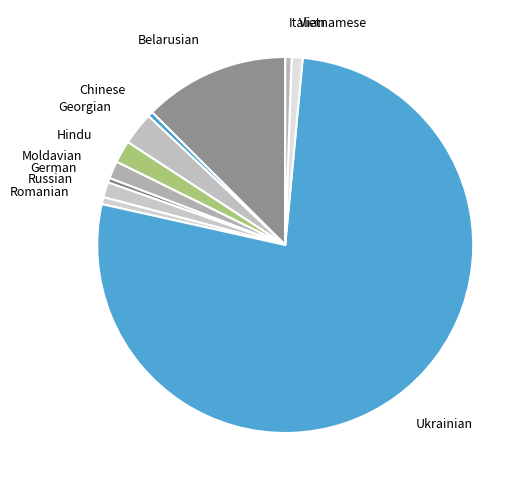

What is the largest slice in the pie chart?

Ukrainian